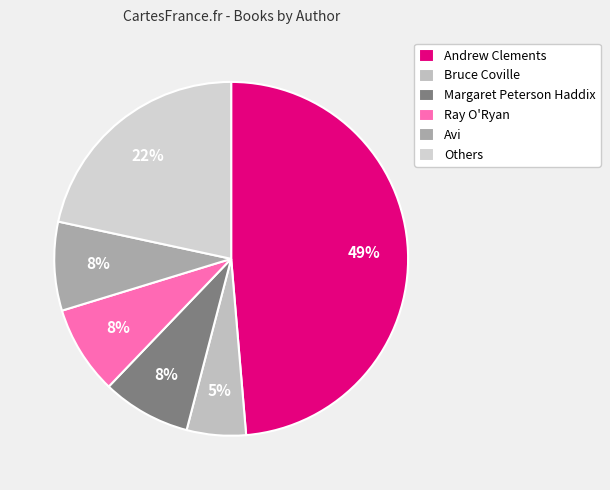

Which slice is the smallest?

Bruce Coville